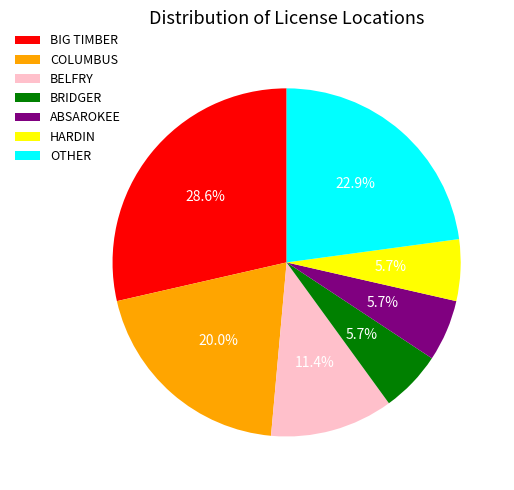

Does any single category account for the majority?

No